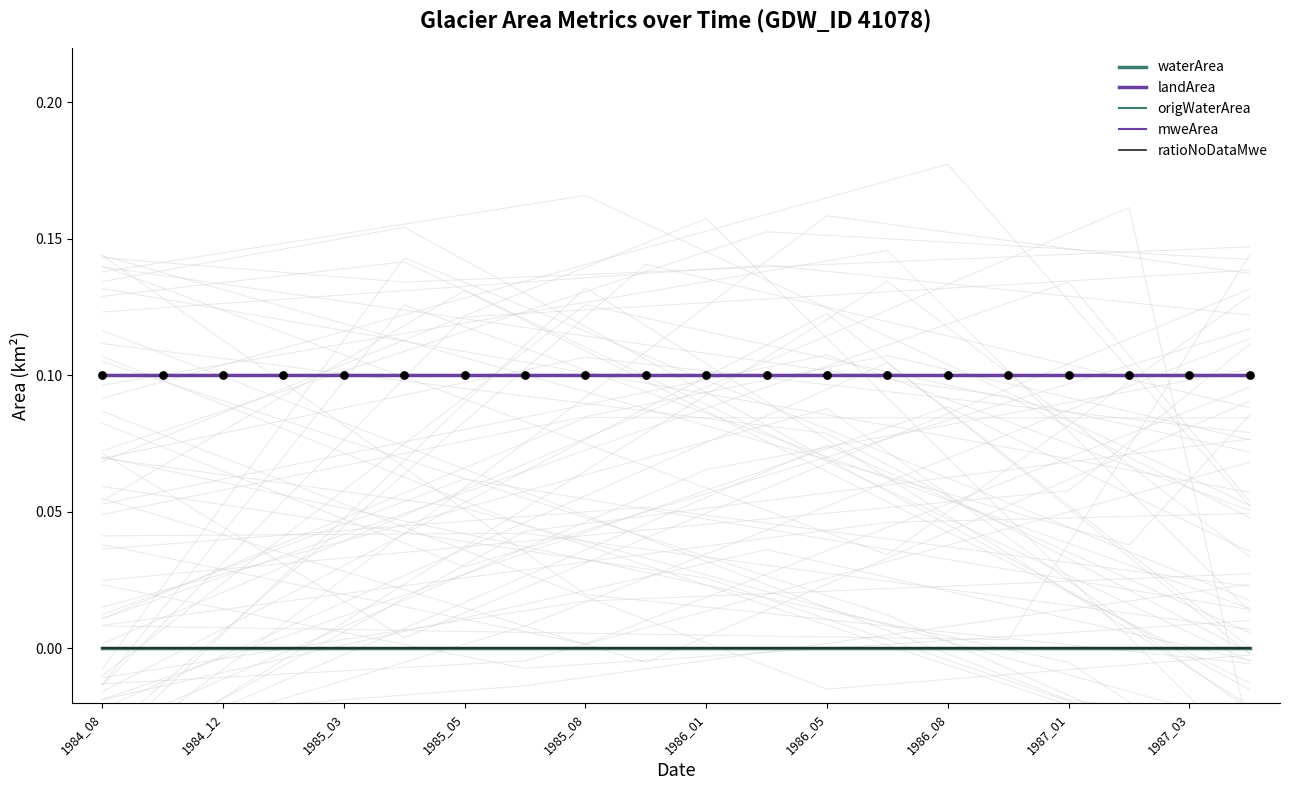

At which category is the sum across all series the highest?

1984_08